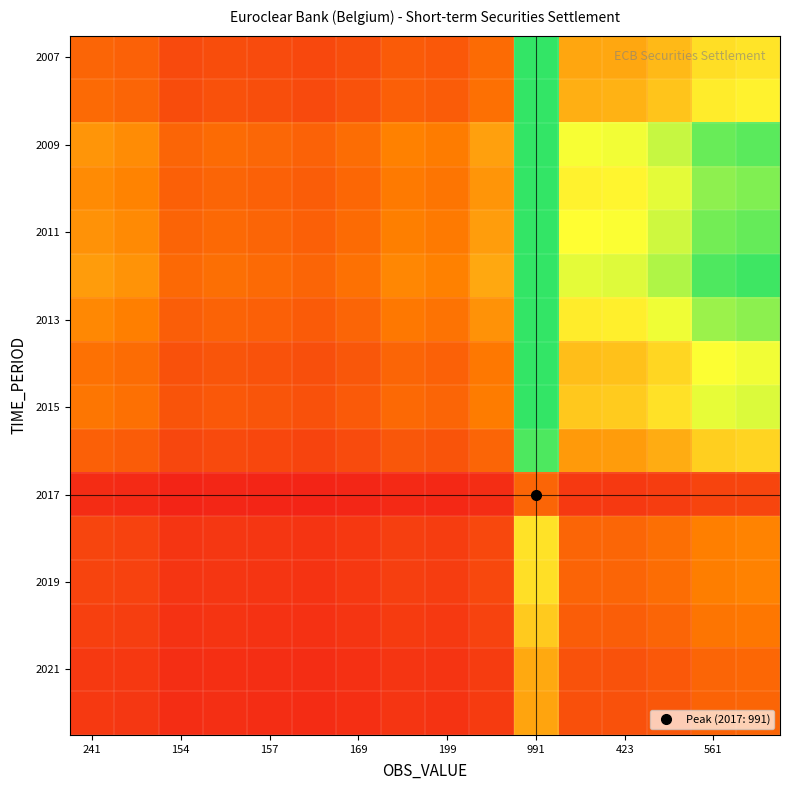

What is the greatest value displayed?

6.7